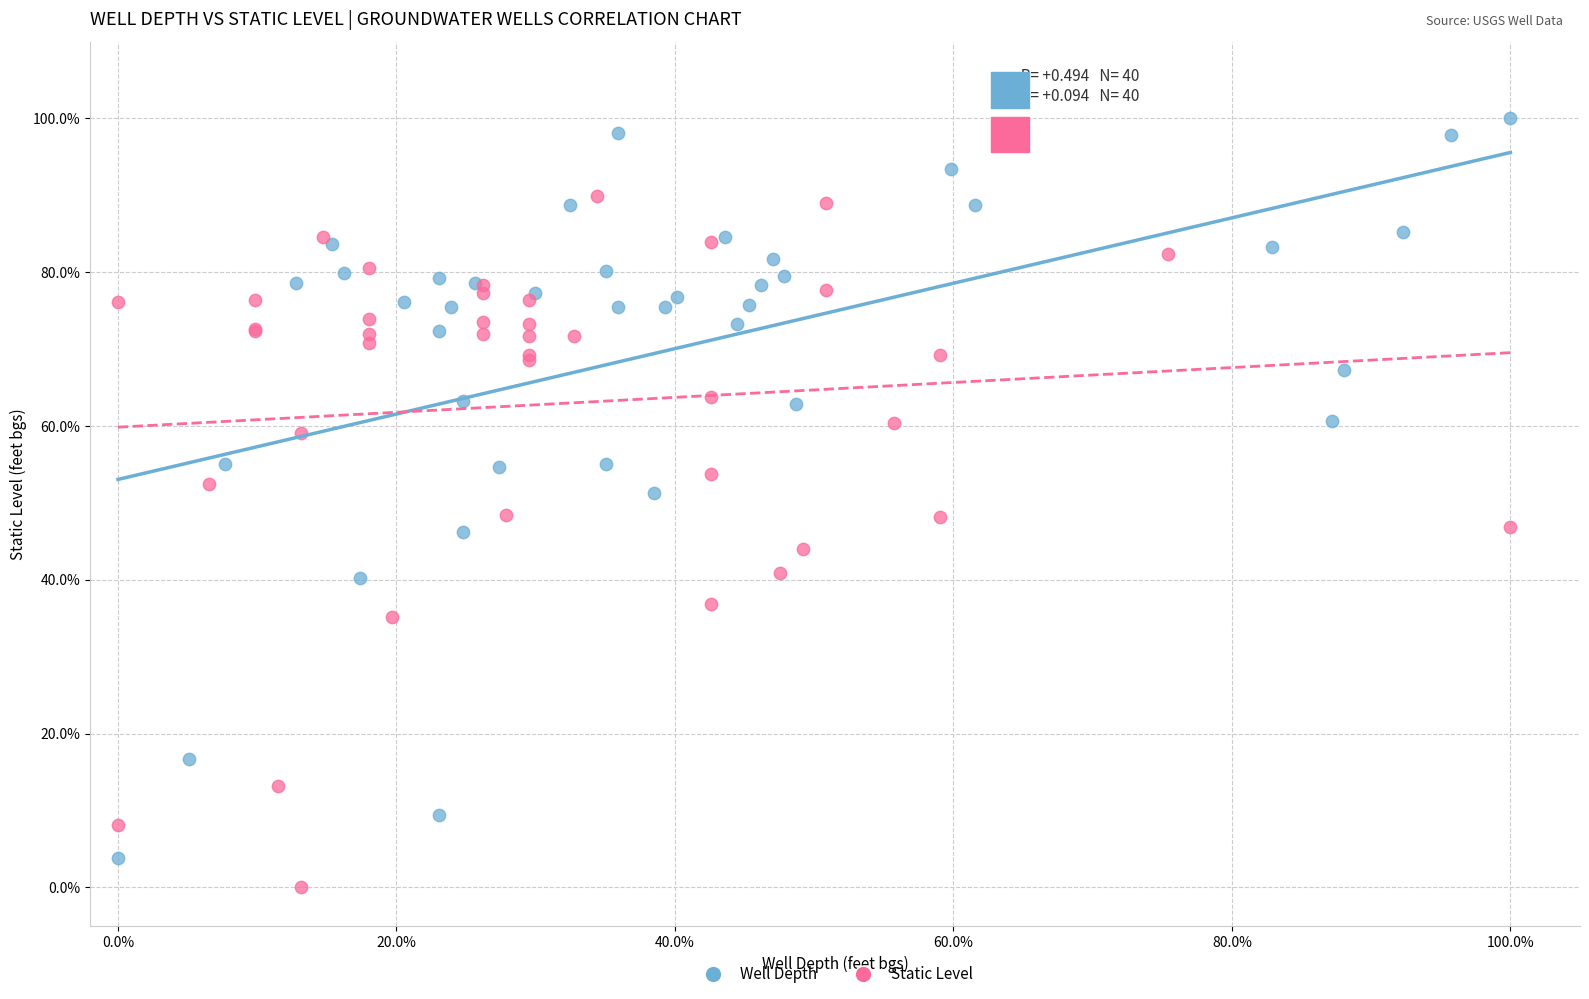

What are all the series names shown in the legend?

Well Depth, Static Level